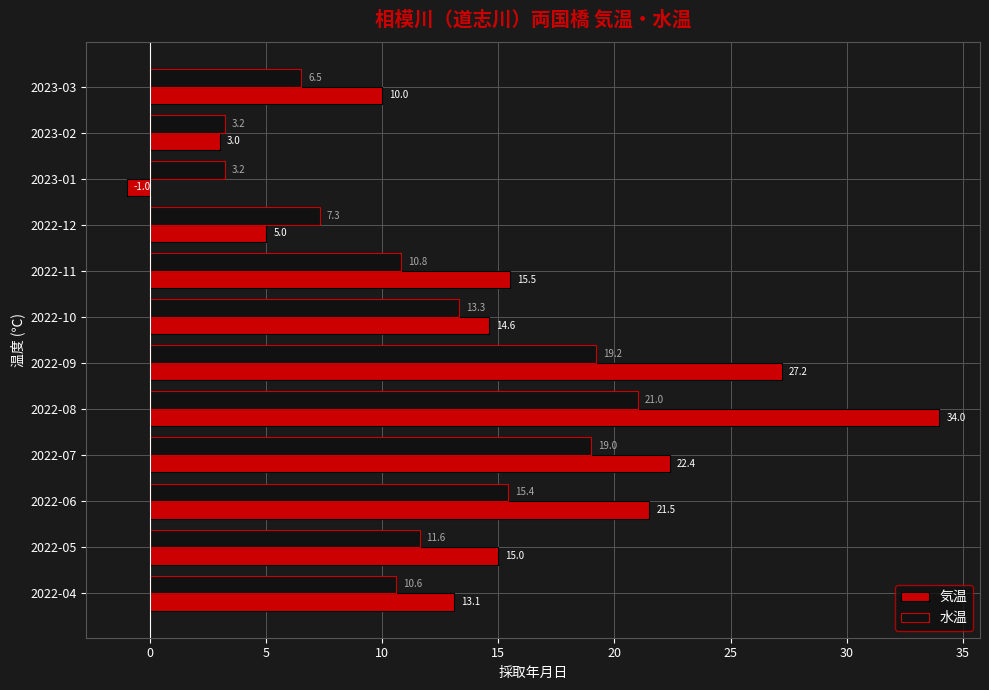

List the series in order of their overall mean, highest first.

気温, 水温